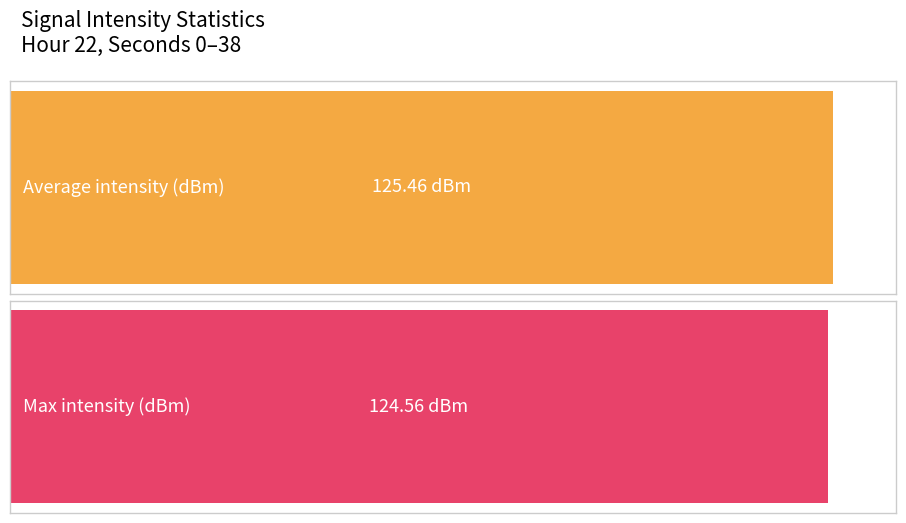

The Max intensity (dBm) series shows -51.8 at 34. True or false?

False